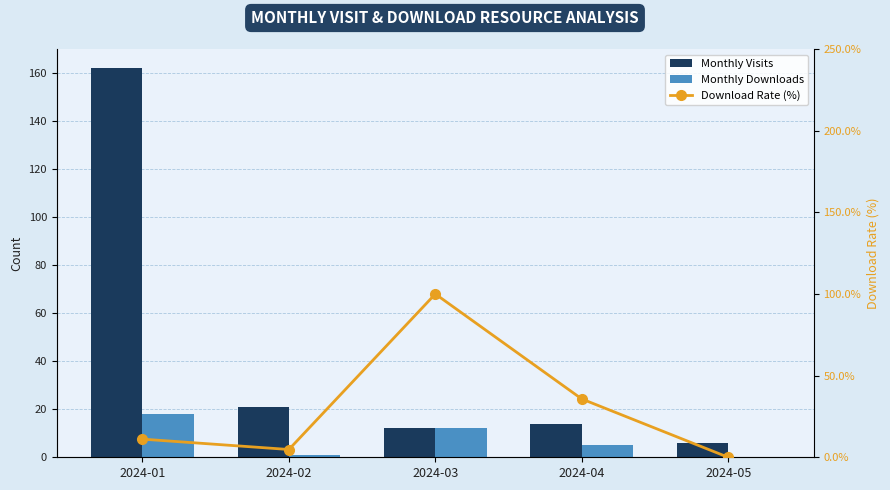

Are the bars horizontal?

No